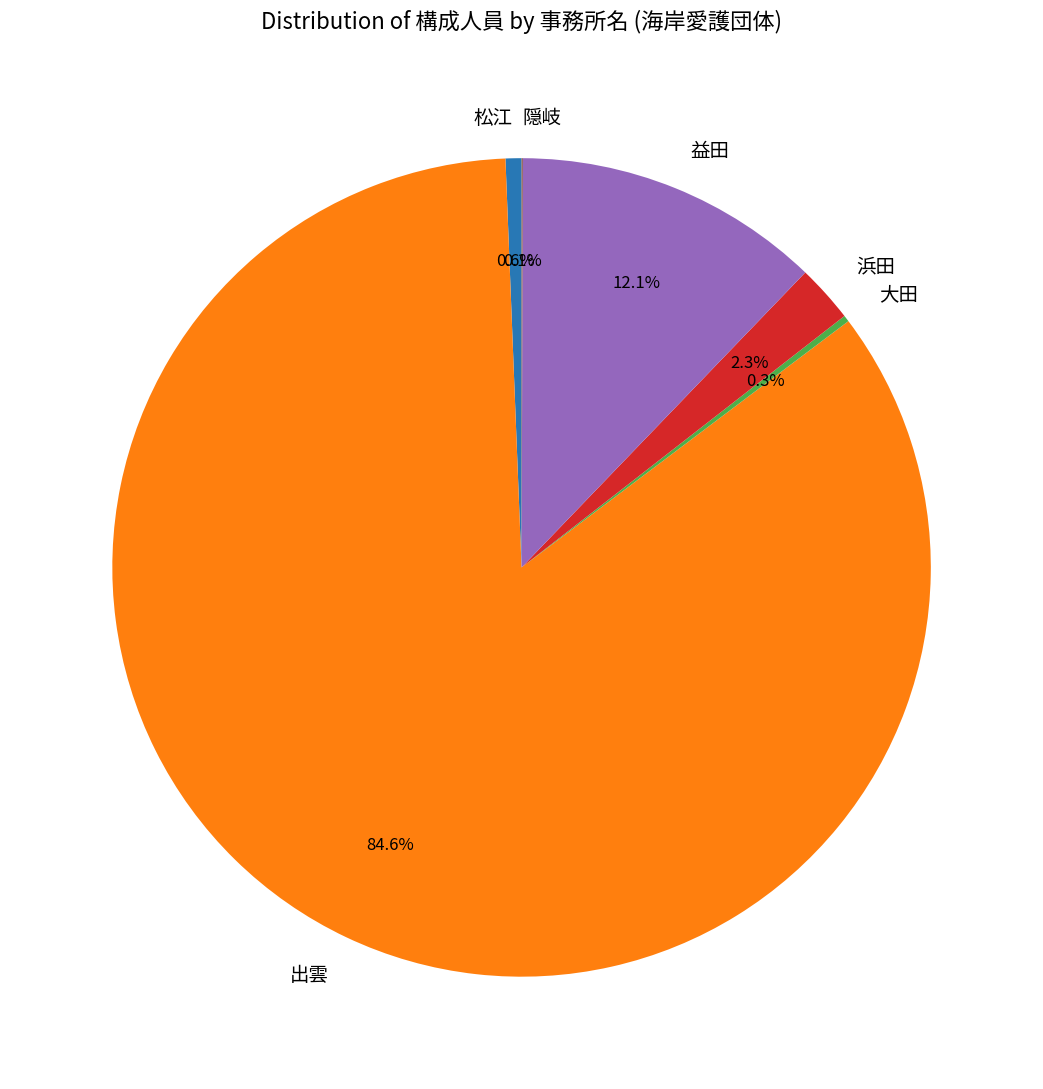

What percentage do 出雲 and 浜田 together represent?

86.9%